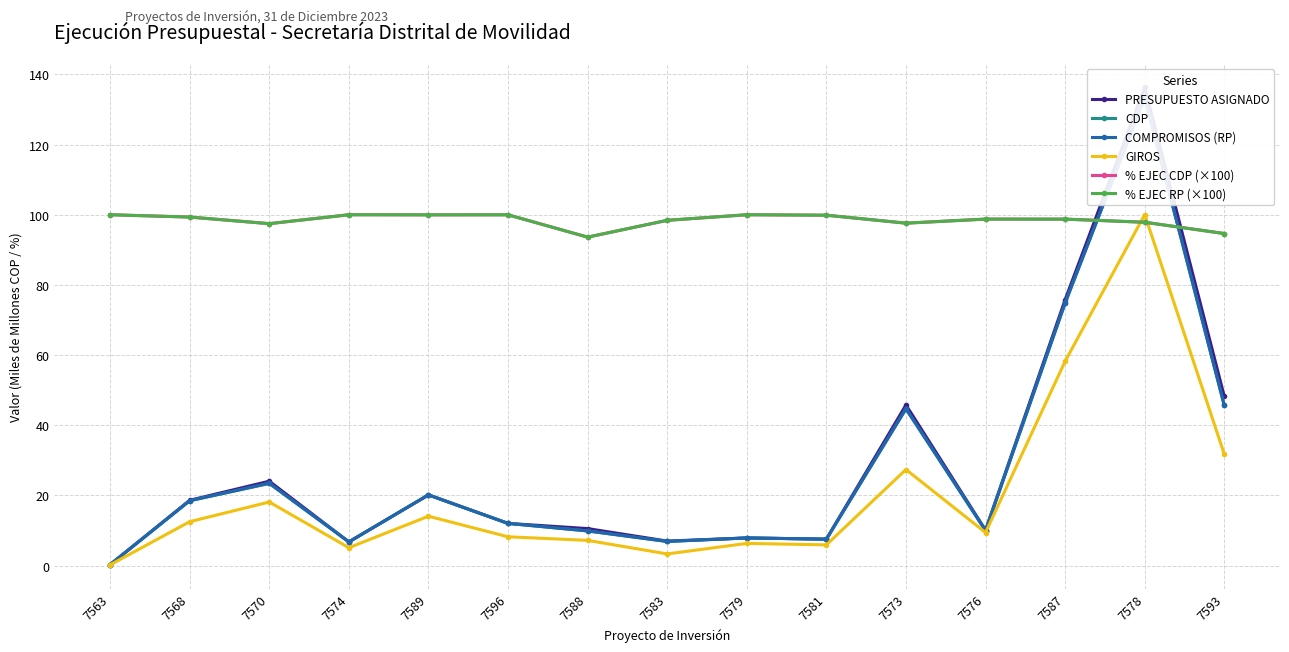

Is this an area chart (filled region under the line)?

No